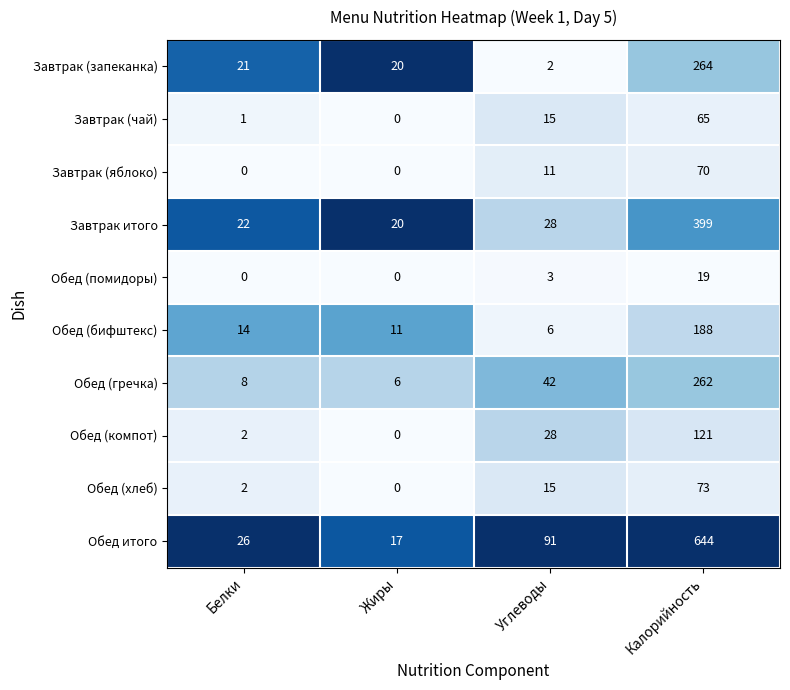

What is the difference between the second highest and minimum values in the Обед (хлеб) series?

15